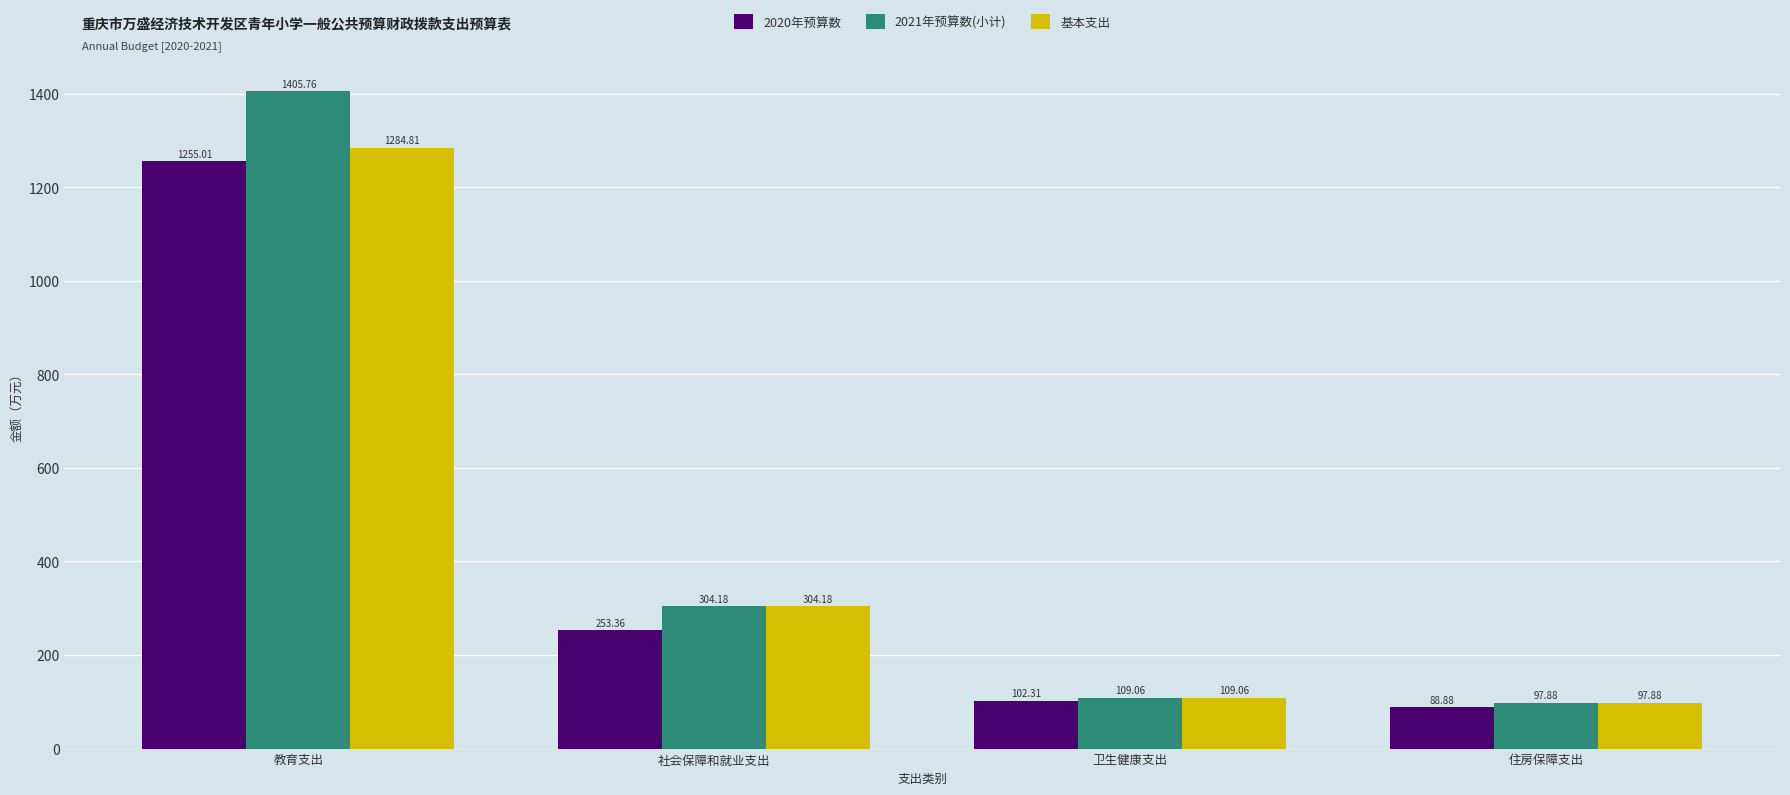

How many data points in 基本支出 are above 304?

2